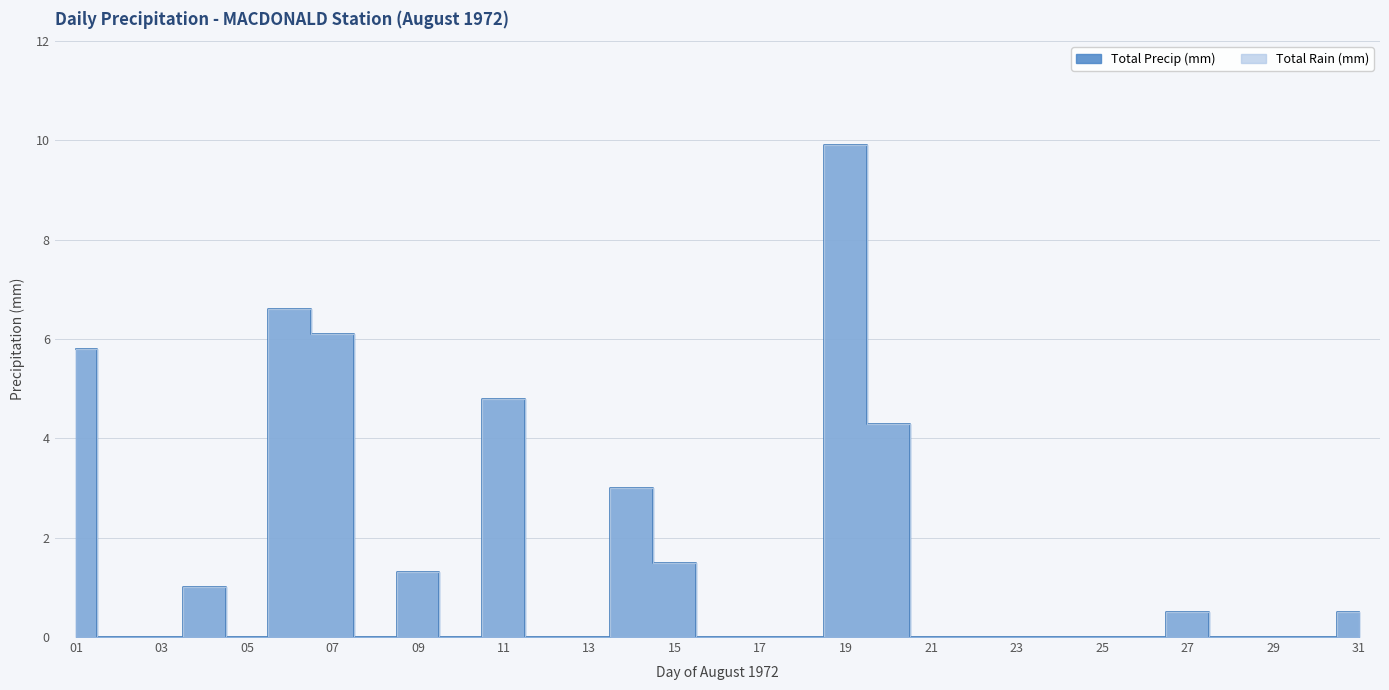

What is the sum of the Total Rain (mm) values at 06 and 29?

6.6